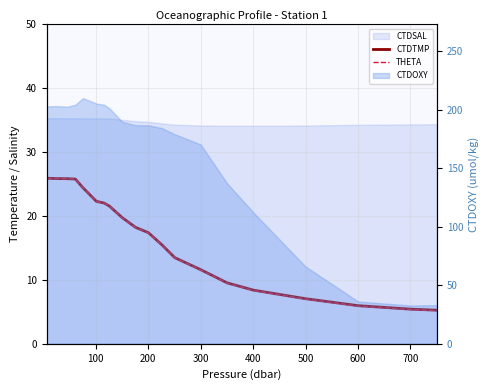

How many values in the THETA series exceed 18?

10